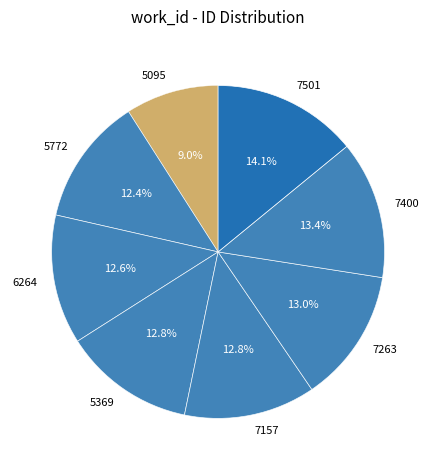

How much of the chart is everything except 7501?

85.9%